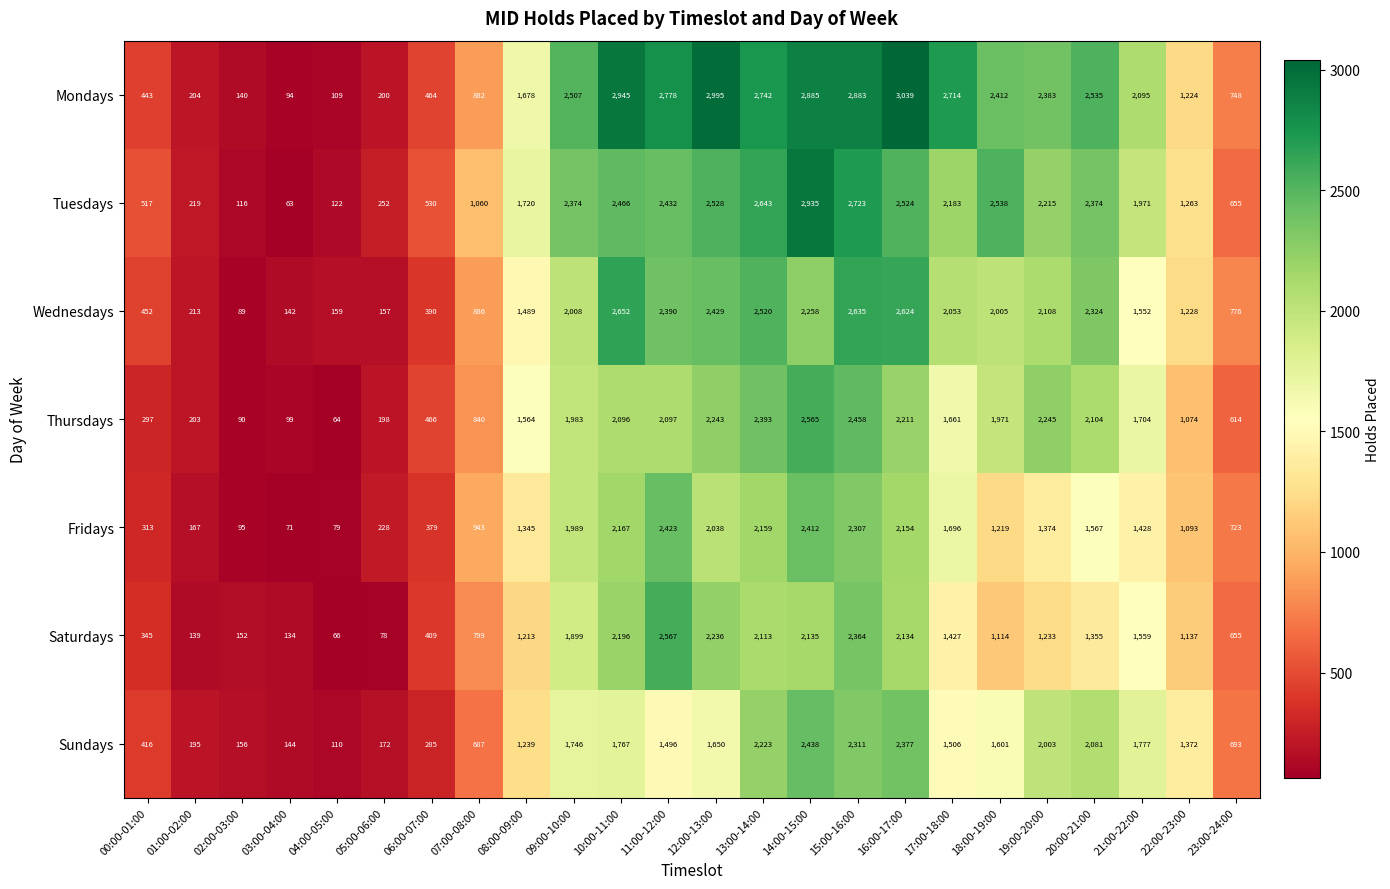

At 11:00-12:00, list the series in order from smallest to largest.

Sundays, Thursdays, Wednesdays, Fridays, Tuesdays, Saturdays, Mondays